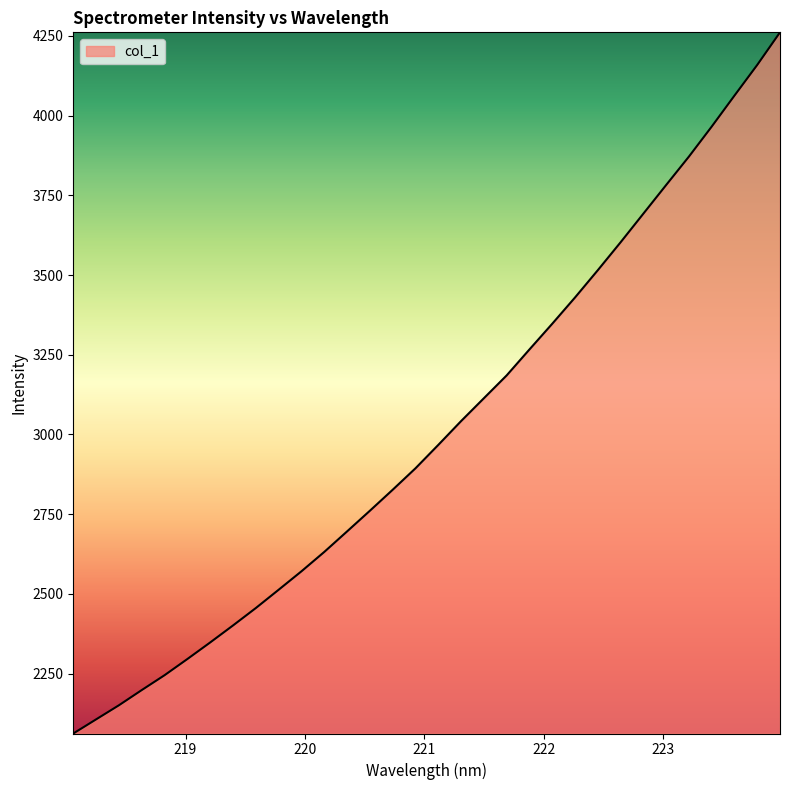

What is the greatest value displayed?

4260.9